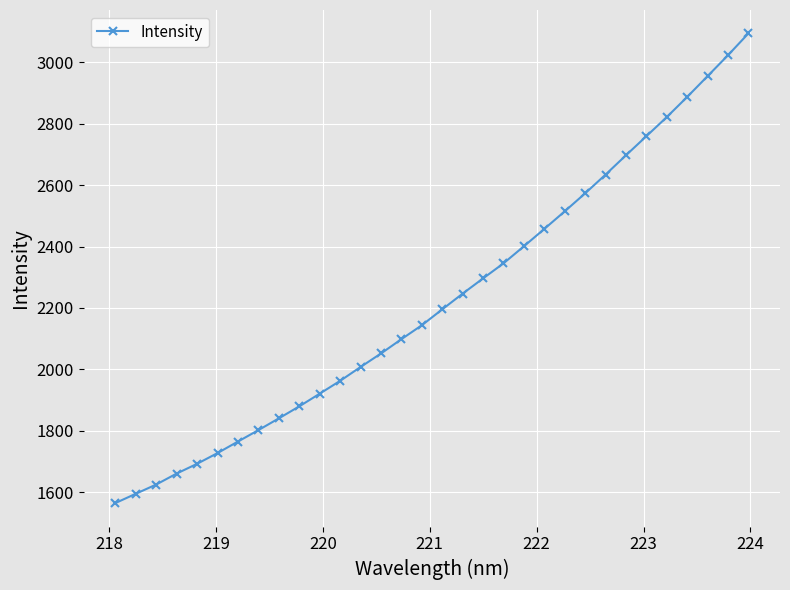

What is the difference between the maximum and minimum values?

1527.9